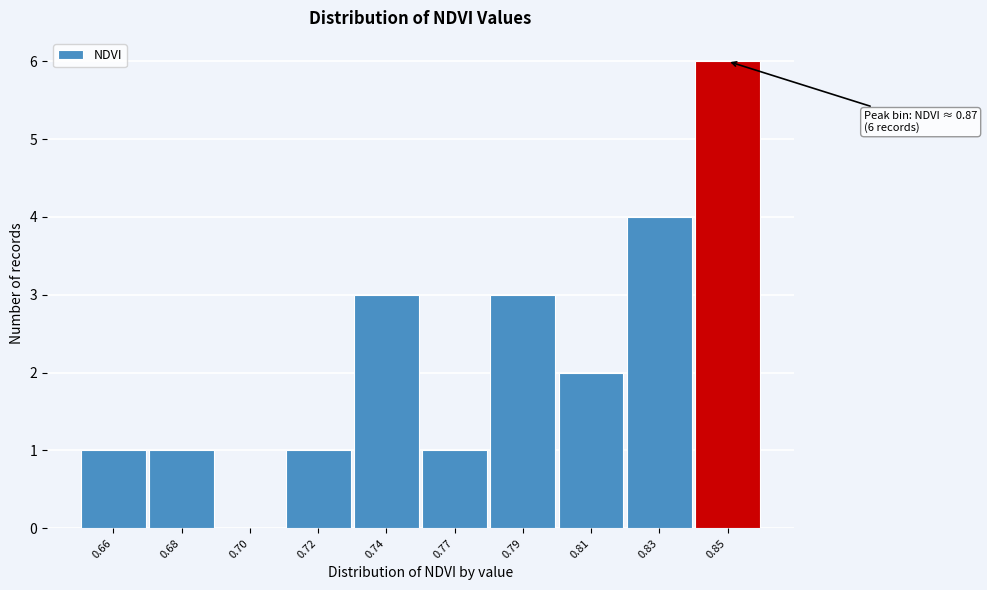

Reading left to right, what are all the values shown in this chart?

0.66=1	0.68=1	0.70=0	0.72=1	0.74=3	0.77=1	0.79=3	0.81=2	0.83=4	0.85=6